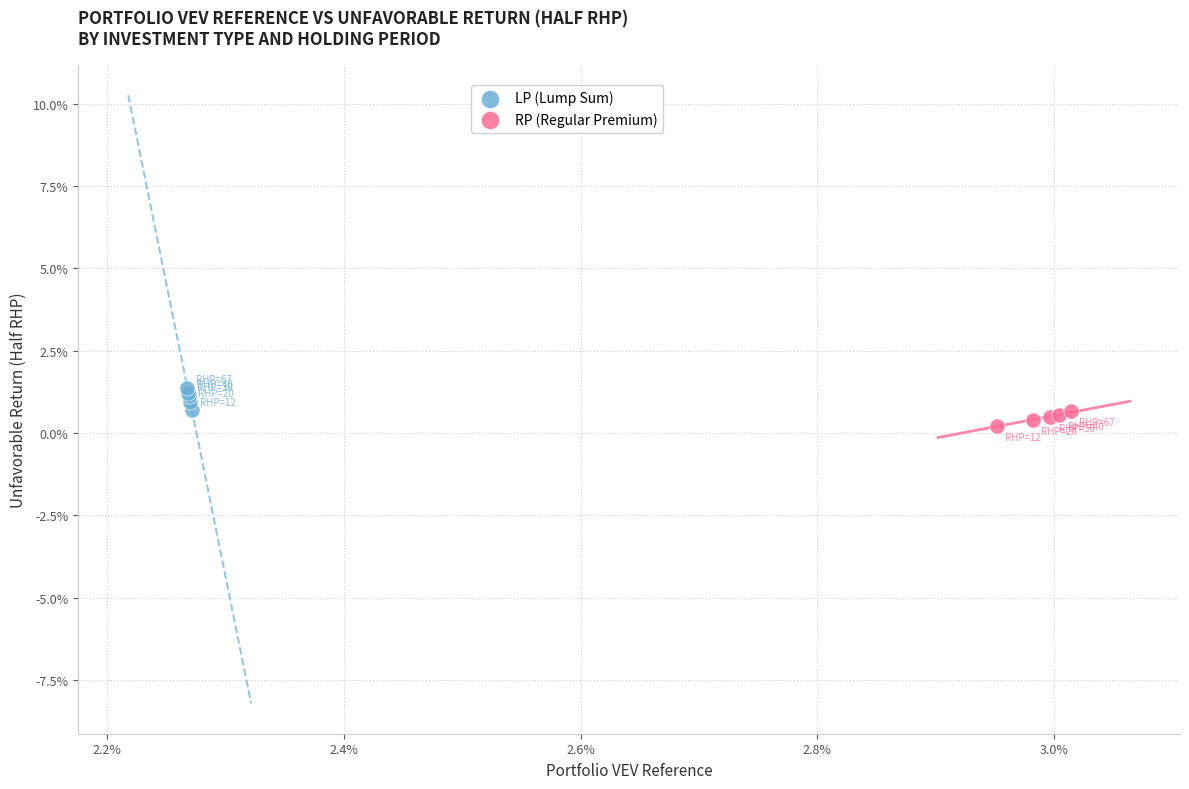

Which series reaches the maximum Y coordinate?

LP (Lump Sum)